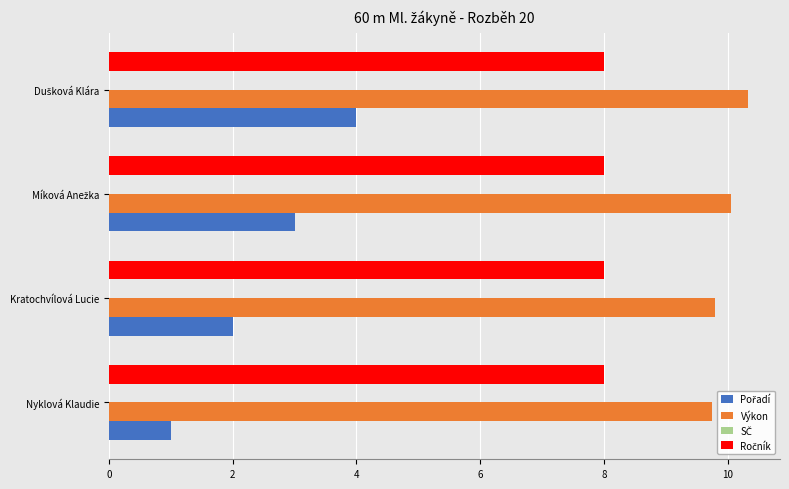

What is the difference between the maximum and minimum values in the Výkon series?

0.6